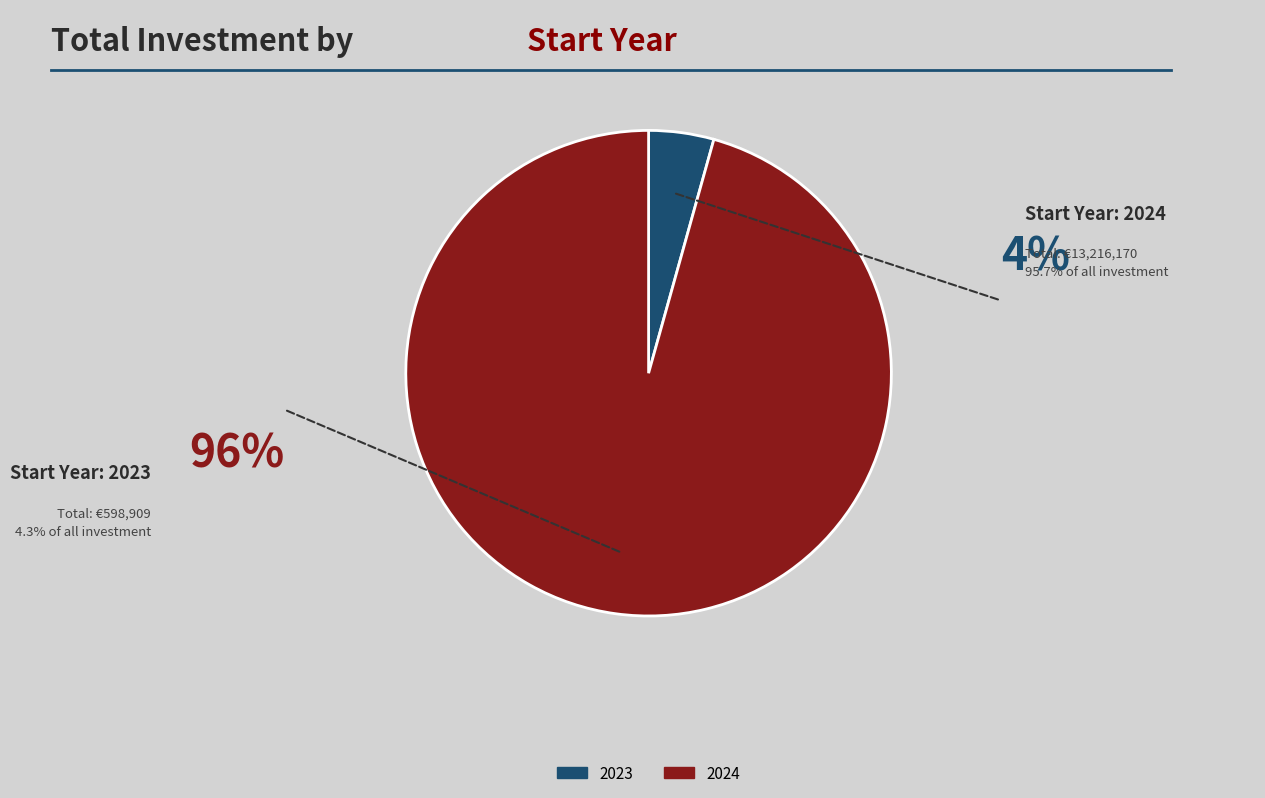

Between 2023 and 2024, which is larger?

2024